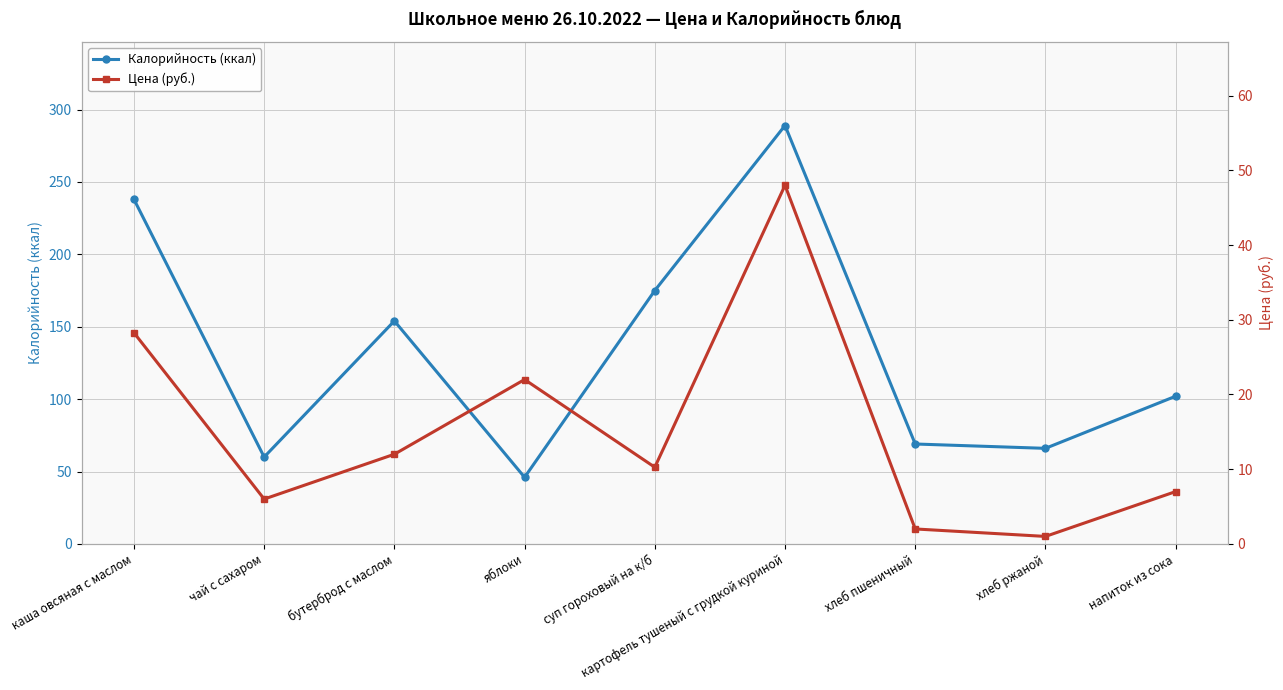

Where does the Калорийность (ккал) series first go above 102?

каша овсяная с маслом